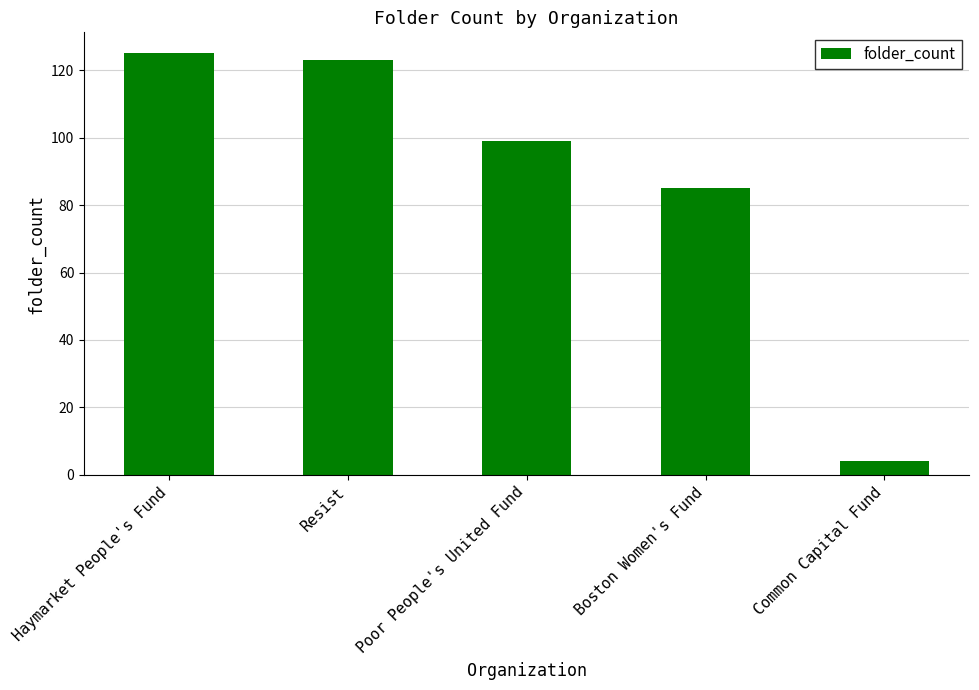

Is it true that the value at Haymarket People's Fund is 31?

False